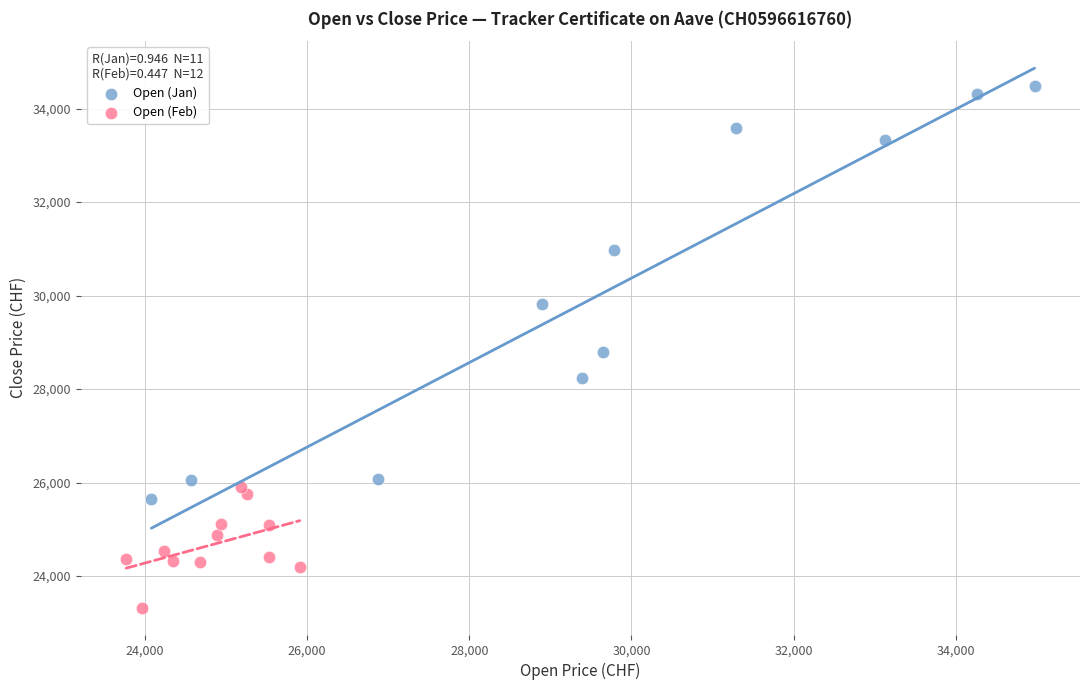

Which series contains the highest Y value?

Open (Jan)